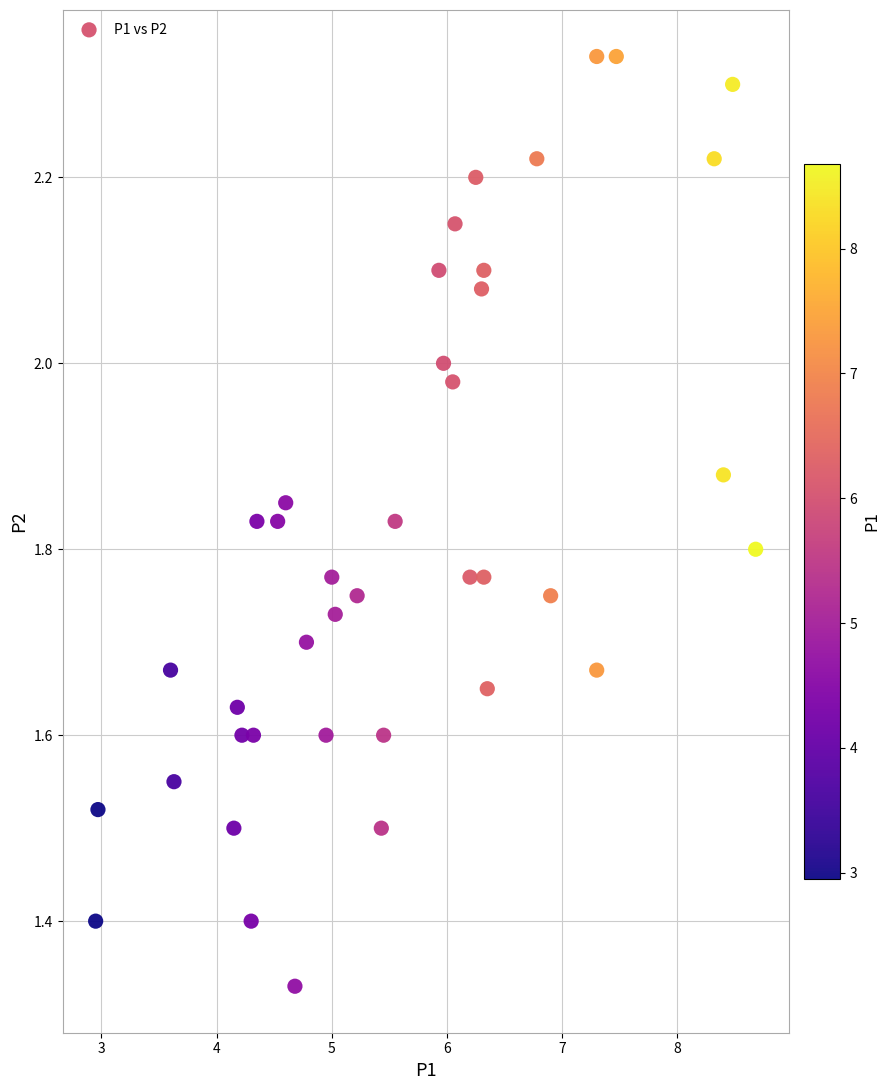

What is the range of X values (max minus min)?

5.7